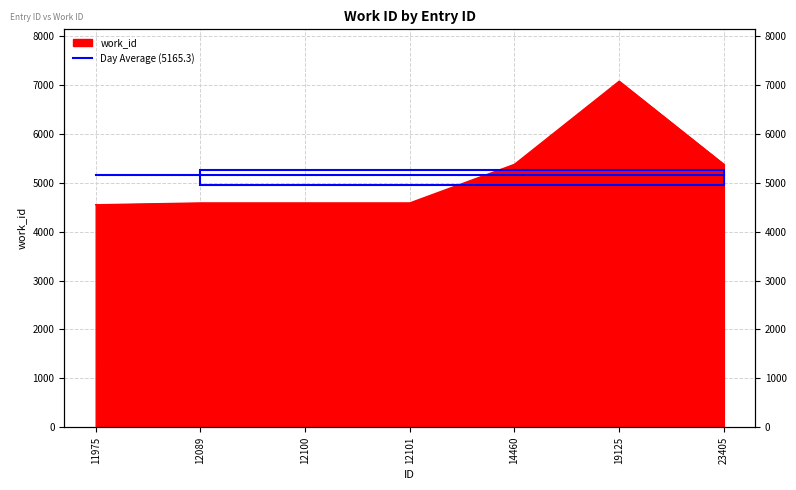

What is the value of the 3rd point from the left?

4589